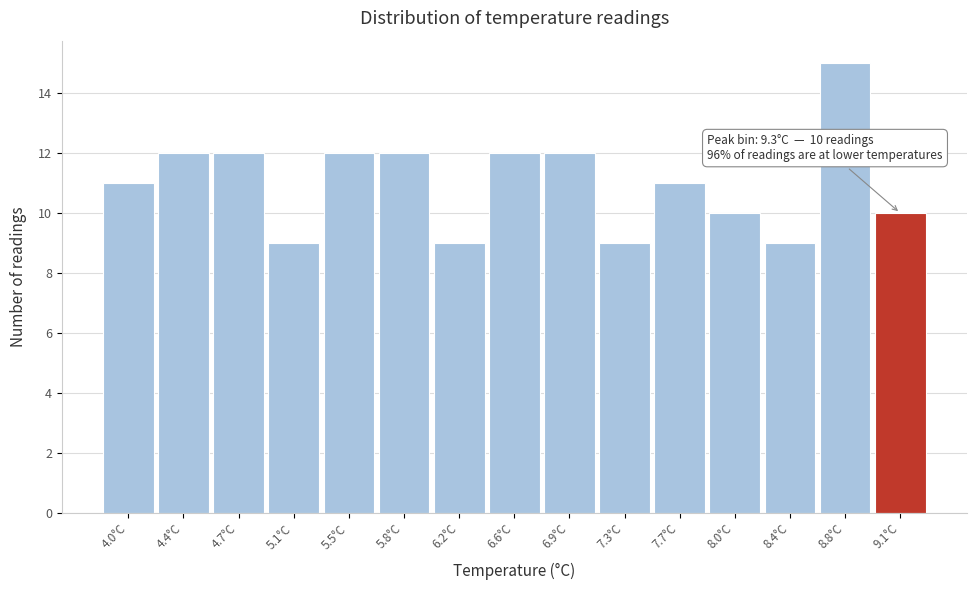

Reading left to right, transcribe all the data shown in this chart.

11	12	12	9	12	12	9	12	12	9	11	10	9	15	10